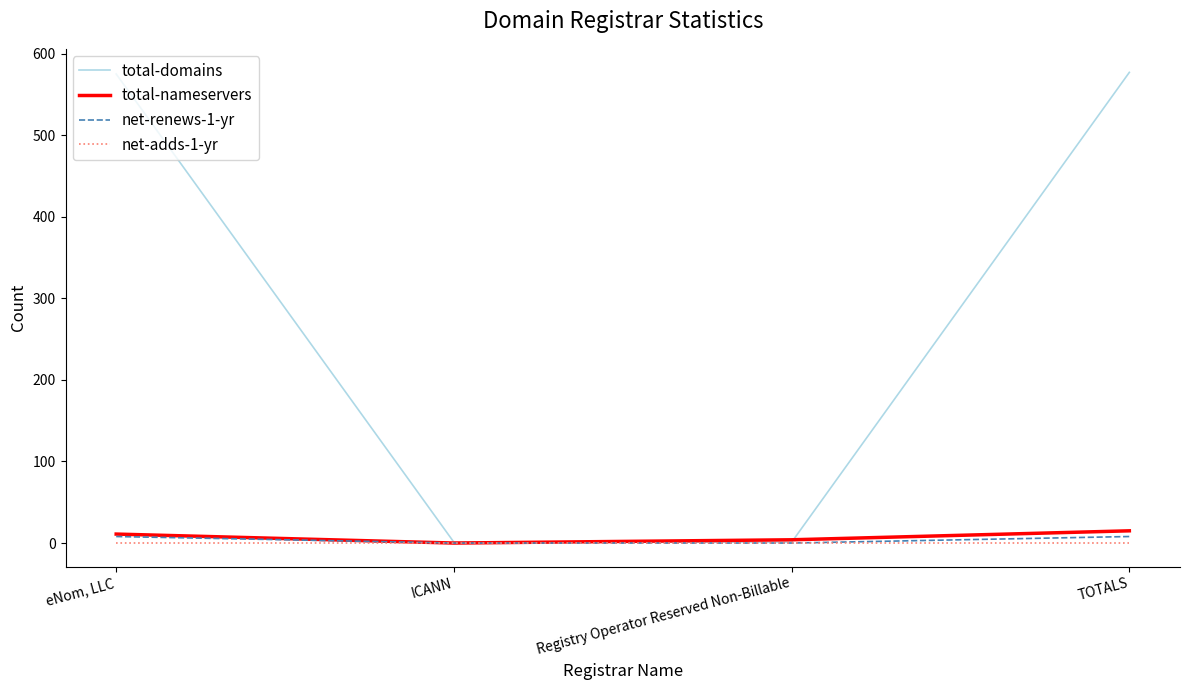

Which series has the largest total across all categories?

total-domains